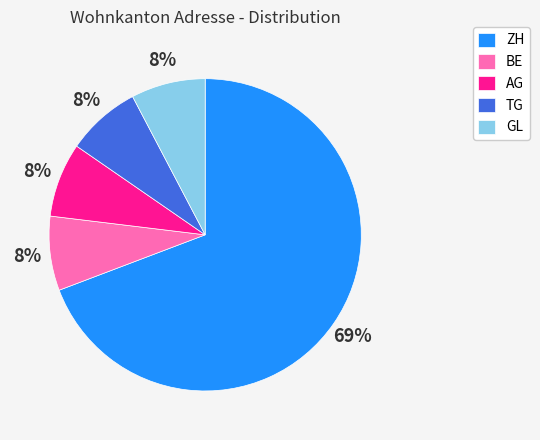

To the nearest percent, what percentage of the pie is AG?

8%